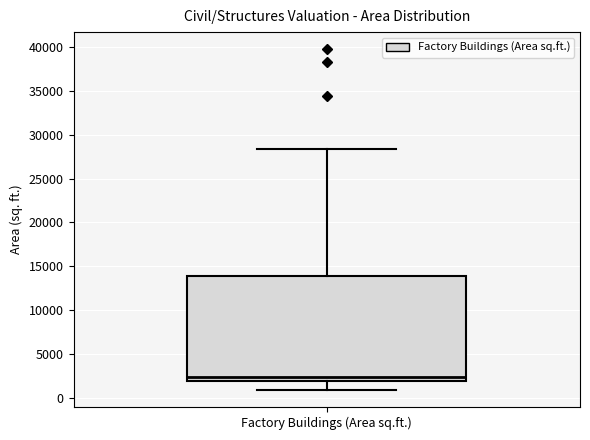

Where is the upper edge of the box for Factory Buildings (Area sq.ft.) on the y-axis? The values are not printed on the chart, so give them approximately, as read against the axis.

14000